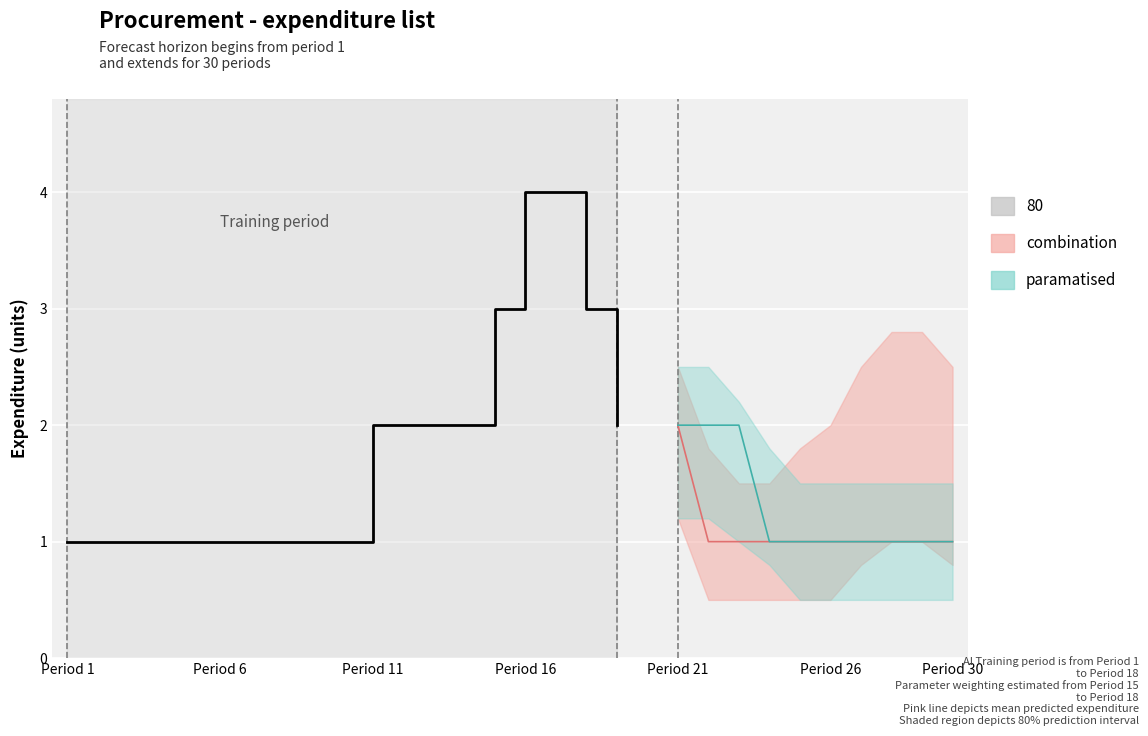

True or false: combination and paramatised cross at least once.

False